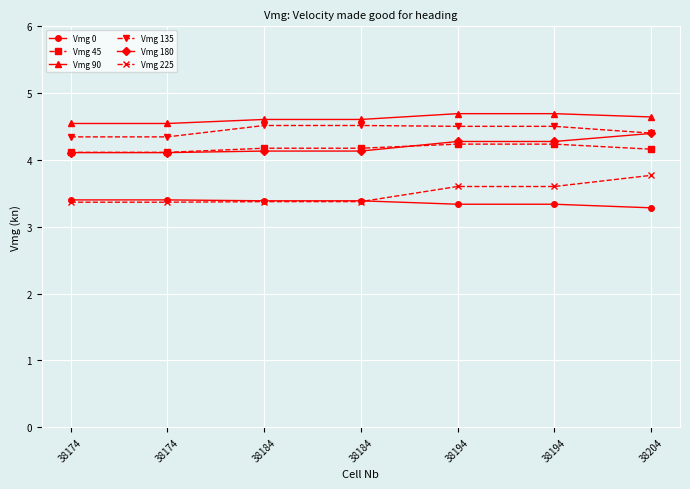

What are all the series names shown in the legend?

Vmg 0, Vmg 45, Vmg 90, Vmg 135, Vmg 180, Vmg 225